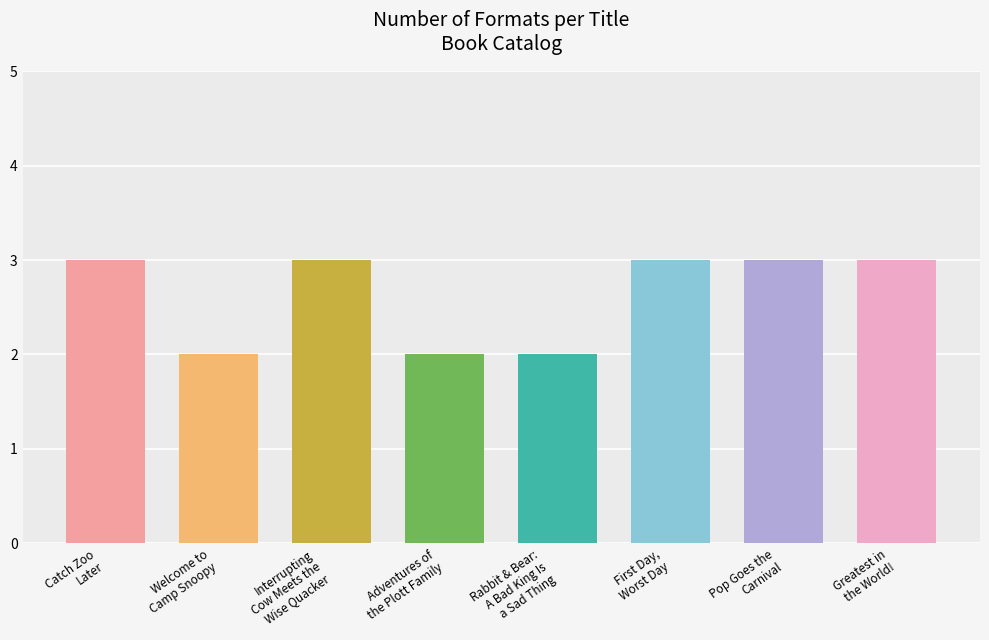

Reading left to right, list all the values displayed in this chart.

3	2	3	2	2	3	3	3